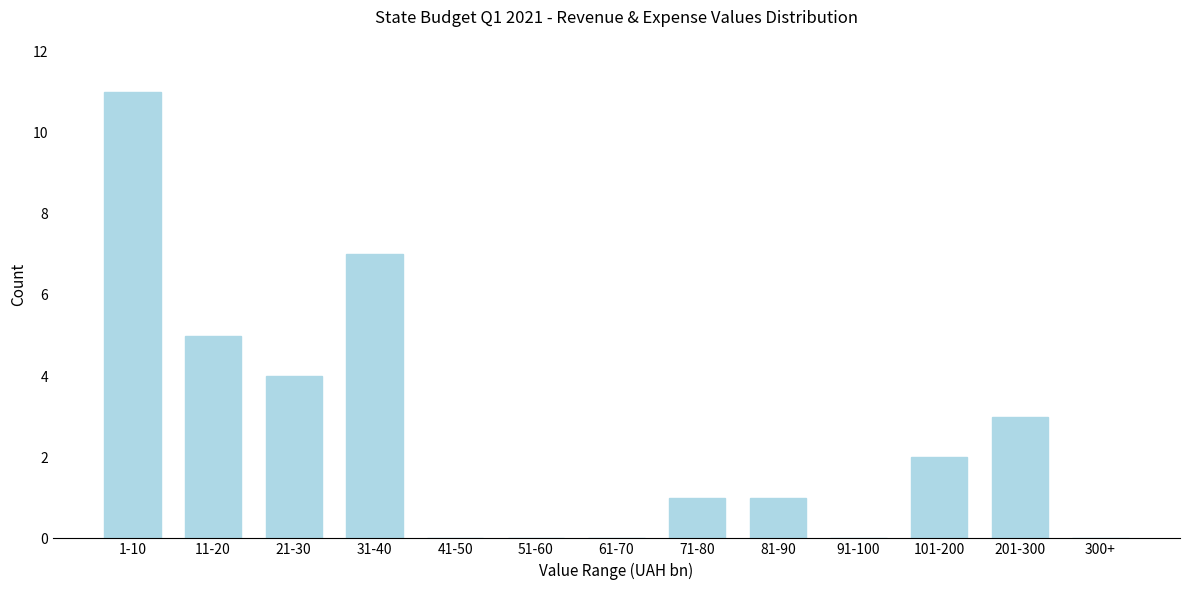

Reading left to right, list all the values displayed in this chart.

1-10=11	11-20=5	21-30=4	31-40=7	41-50=0	51-60=0	61-70=0	71-80=1	81-90=1	91-100=0	101-200=2	201-300=3	300+=0